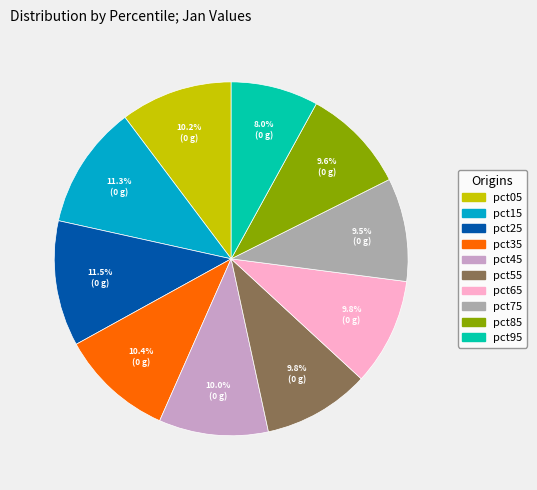

Which has a higher value, pct15 or pct65?

pct15